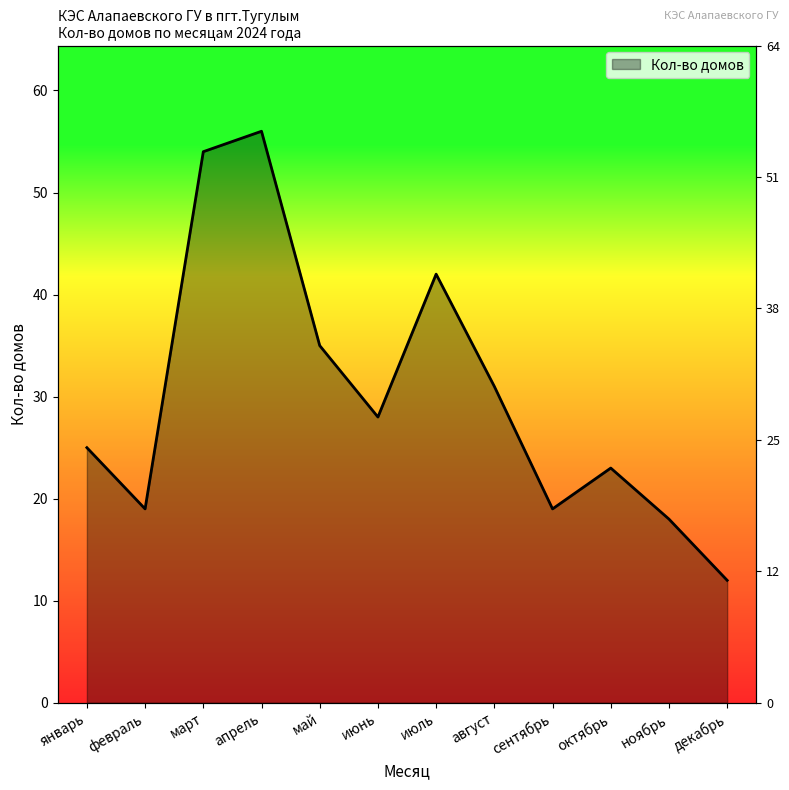

Where is the first local maximum?

апрель